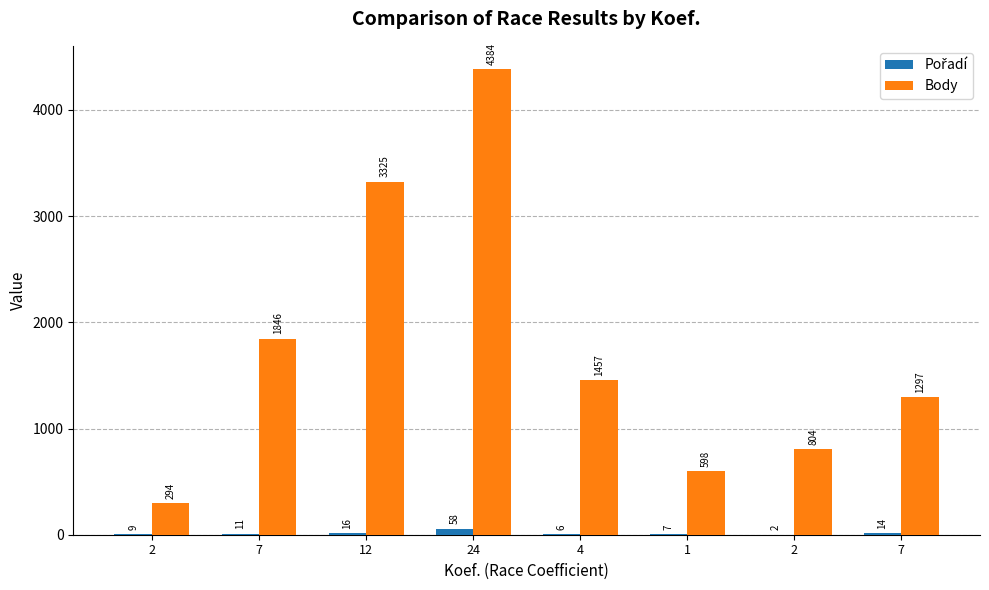

What is the sum of the Pořadí values at 1 and 7?

18